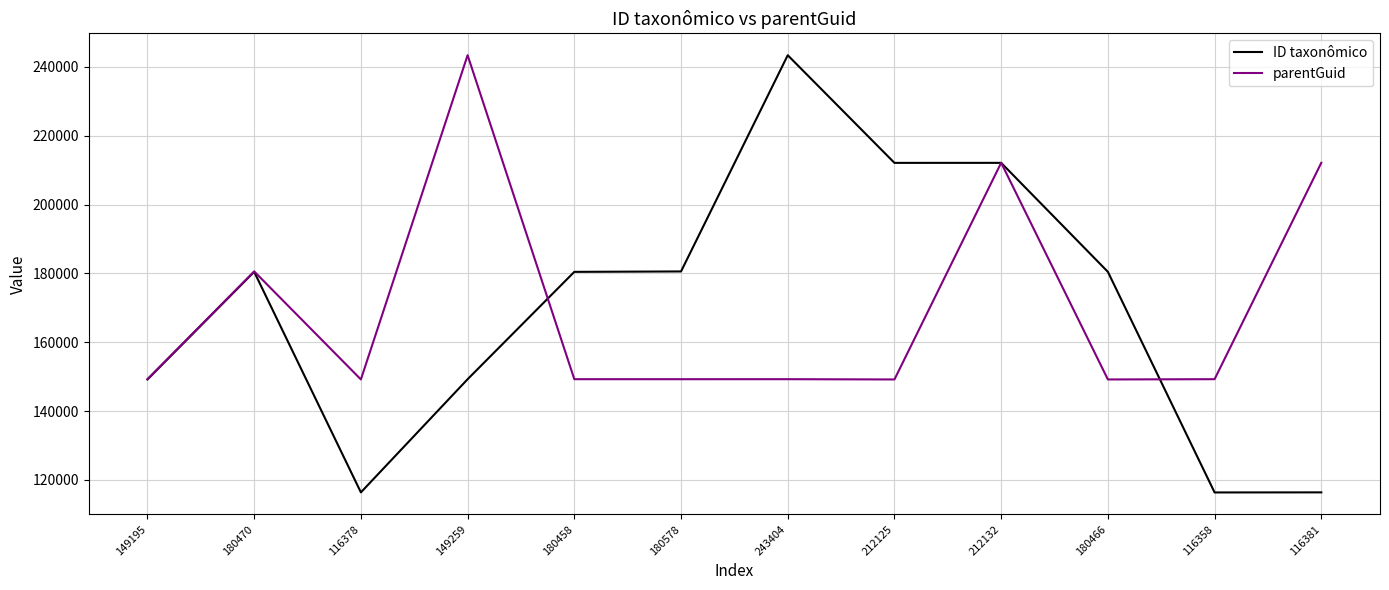

True or false: ID taxonômico has a value of 180470 at 180470.

True